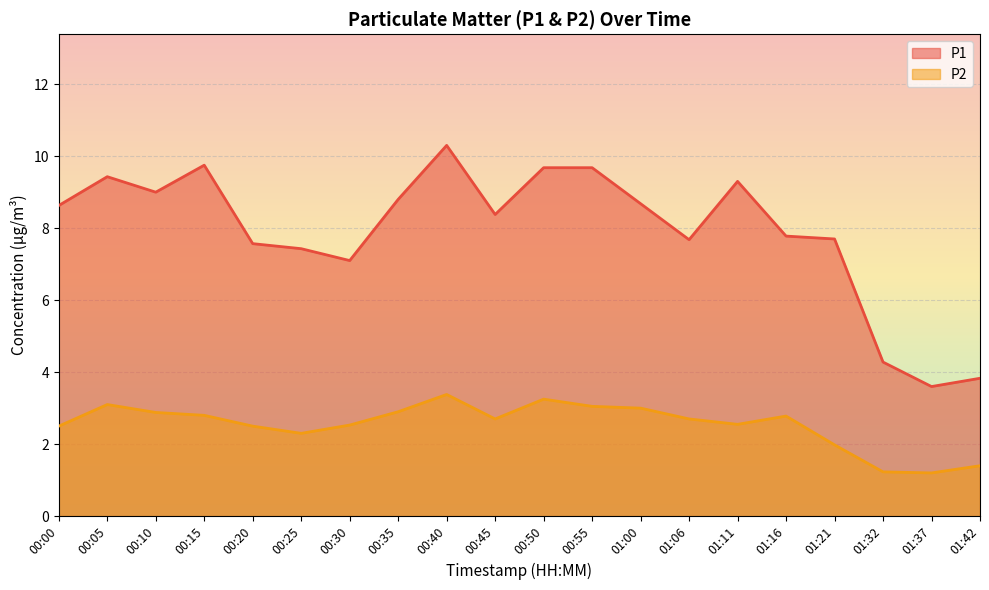

How many lines are shown in the chart?

2